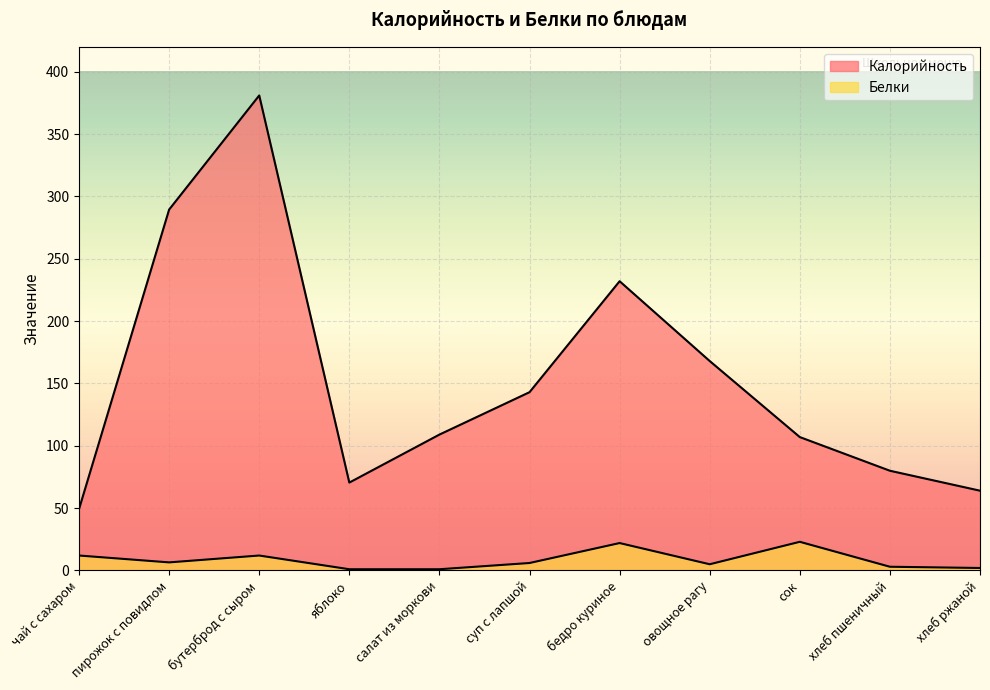

Which has a higher value, суп с лапшой or яблоко?

суп с лапшой